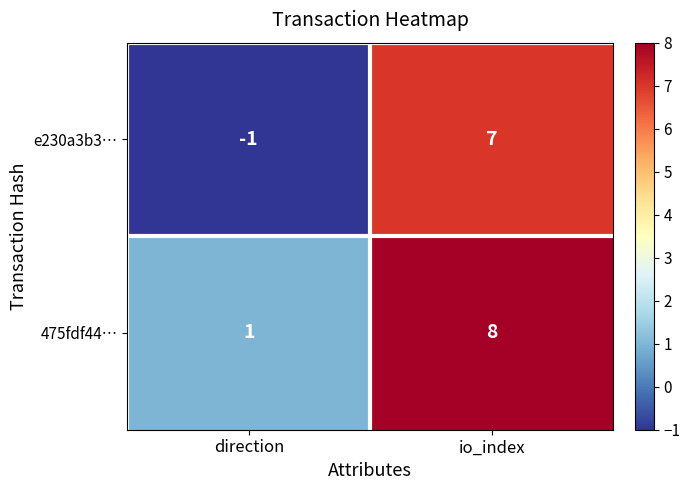

Reading left to right, extract all data points from this chart.

e230a3b3…: direction=-1	io_index=7
475fdf44…: direction=1	io_index=8